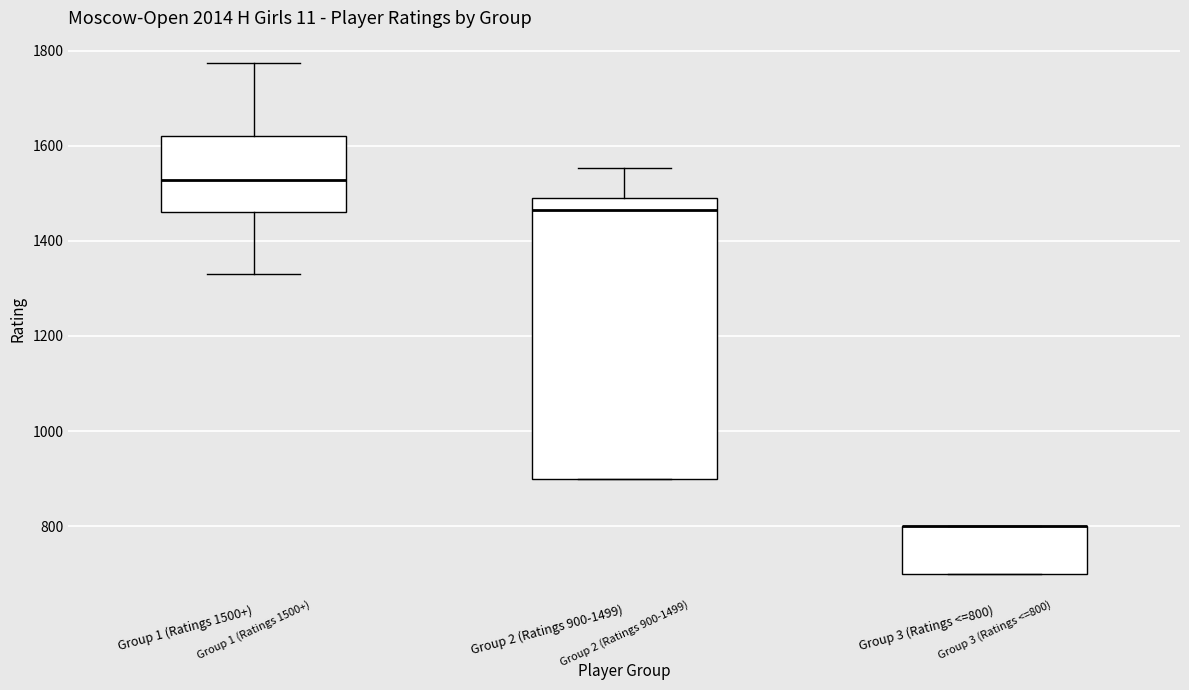

Comparing the boxes themselves (not the whiskers), which one is the tallest?

Group 2 (Ratings 900-1499)